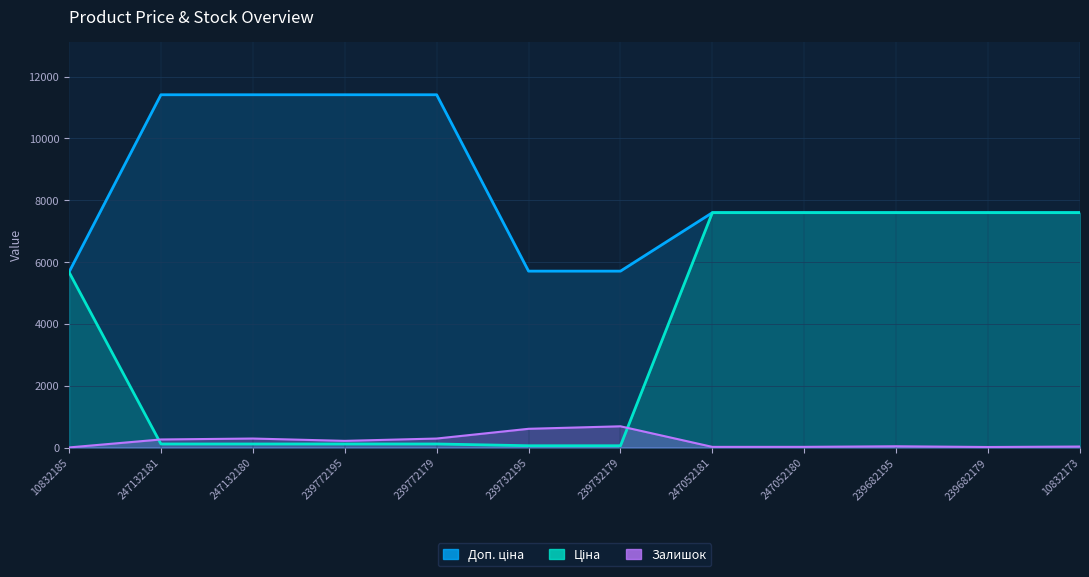

At which category does the chart reach its minimum across all series?

10832185